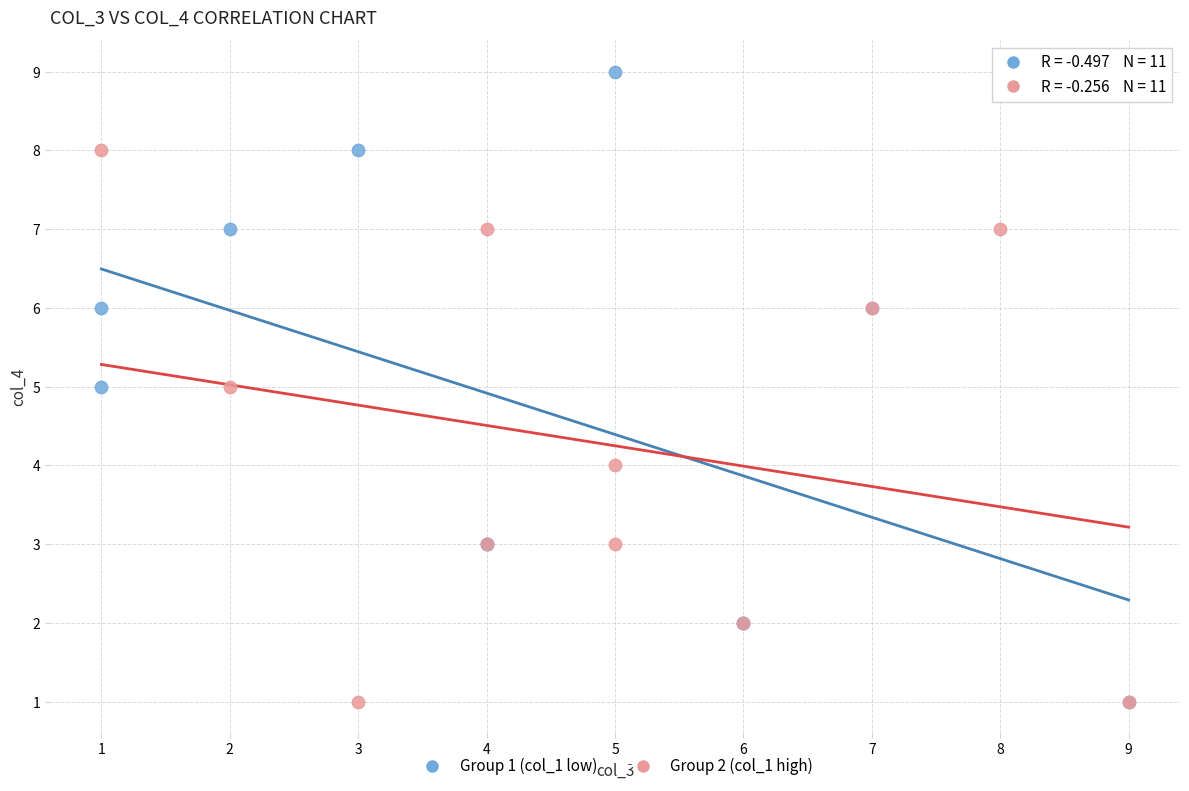

Which series has the largest Y range (max minus min)?

Group 1 (col_1 low)